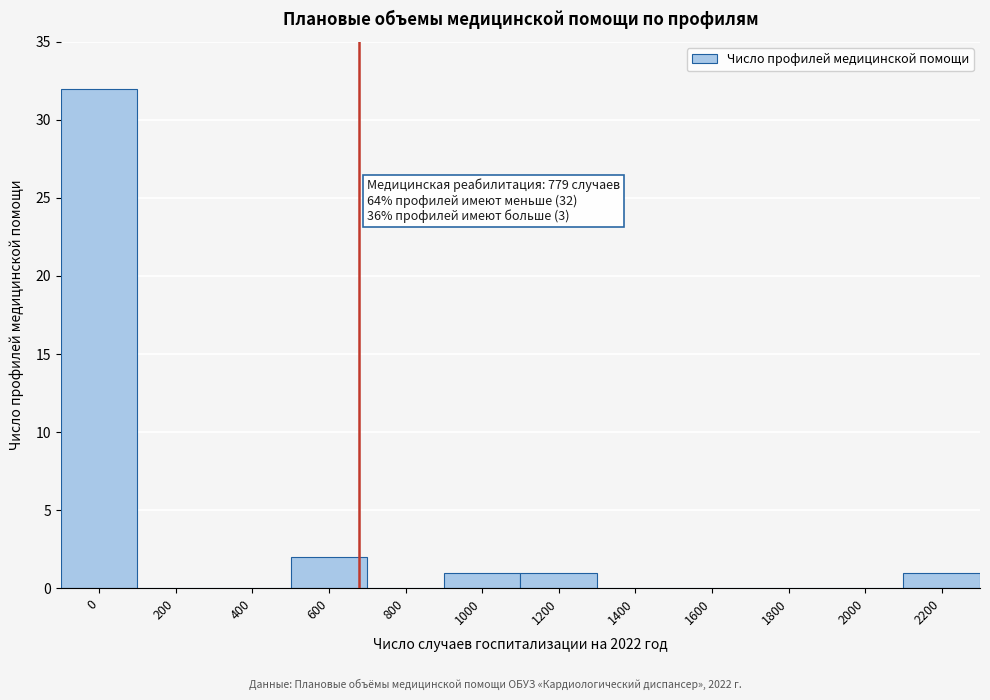

Reading right to left, what are all the values shown in this chart?

2200=1	2000=0	1800=0	1600=0	1400=0	1200=1	1000=1	800=0	600=2	400=0	200=0	0=32